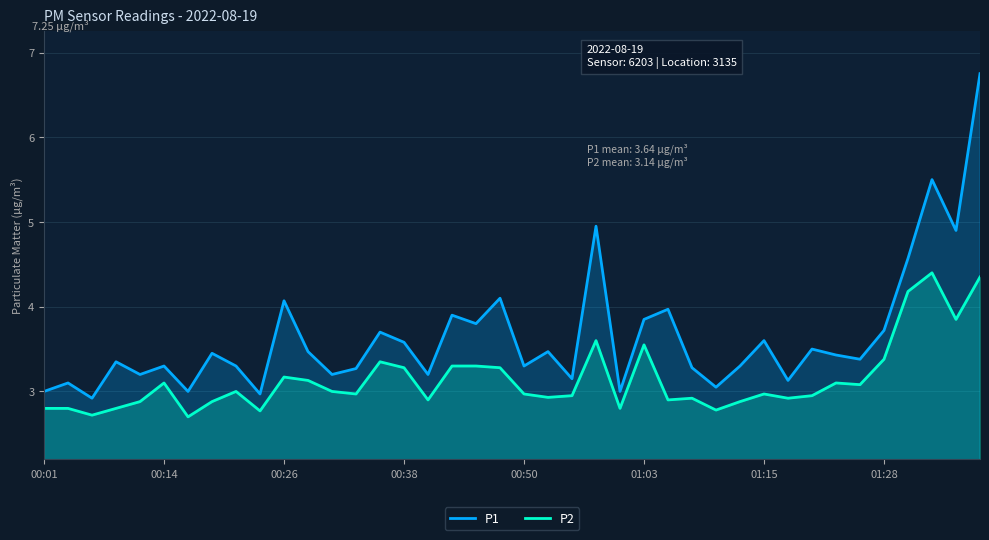

Rank the series by their average value, from highest to lowest.

P1, P2